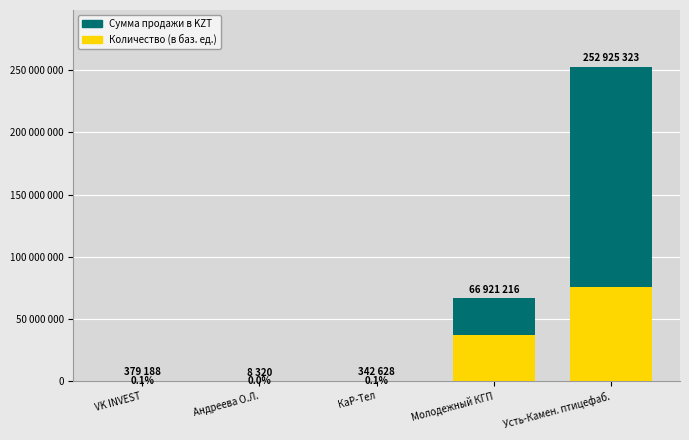

How many values in the Количество (в баз. ед.) series are below 260302?

2